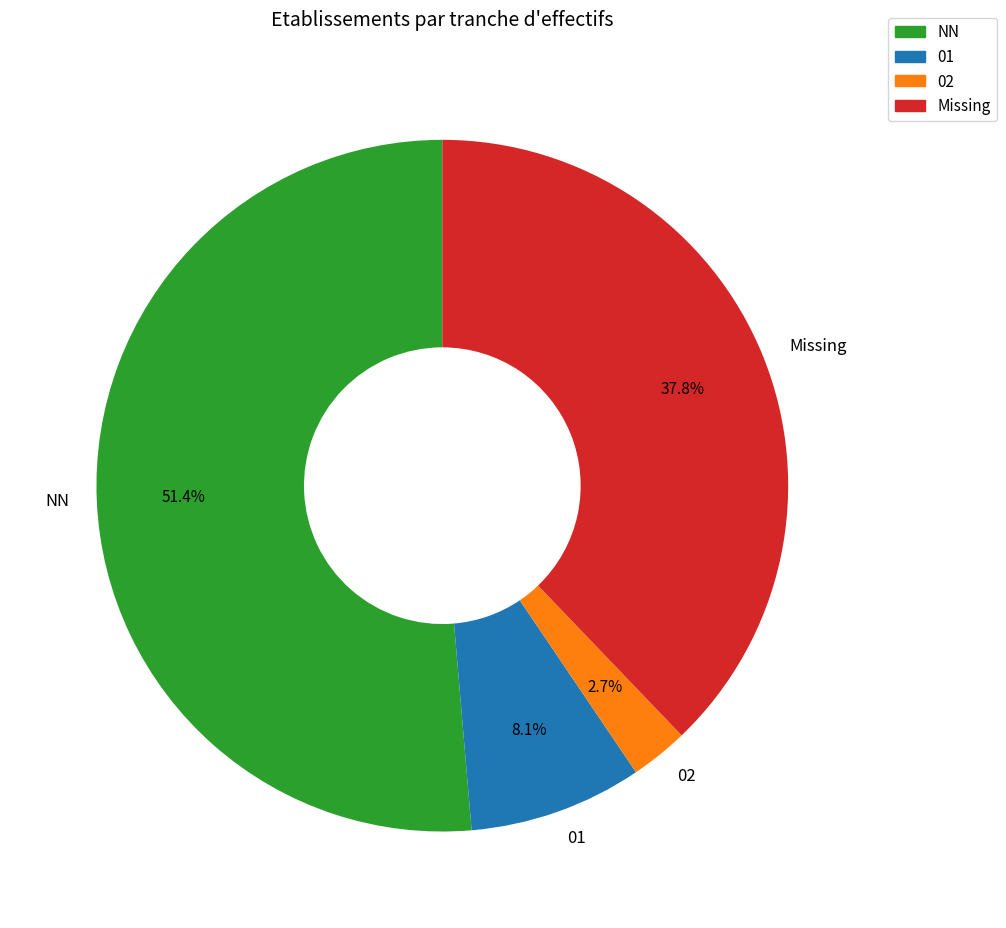

To the nearest percent, what portion does NN represent?

51%